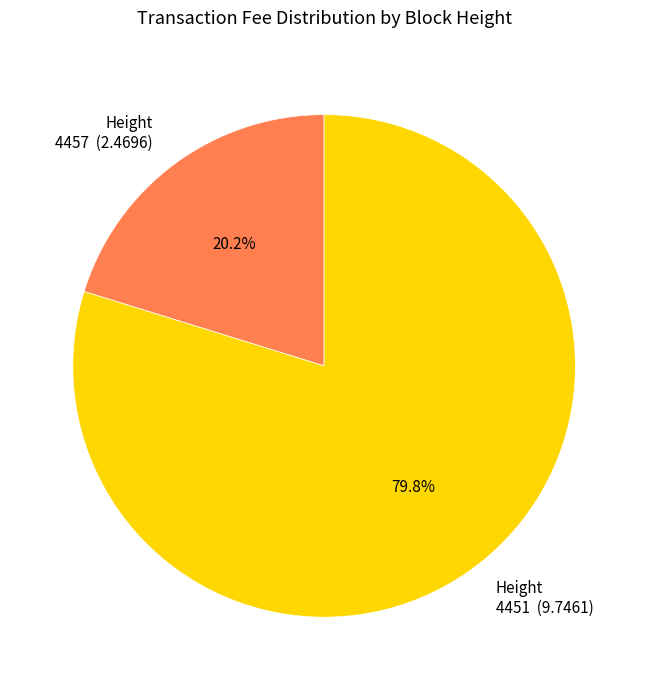

Approximately how many times larger is the value at Height 4457 (2.4696) compared to Height 4451 (9.7461)?

0.3